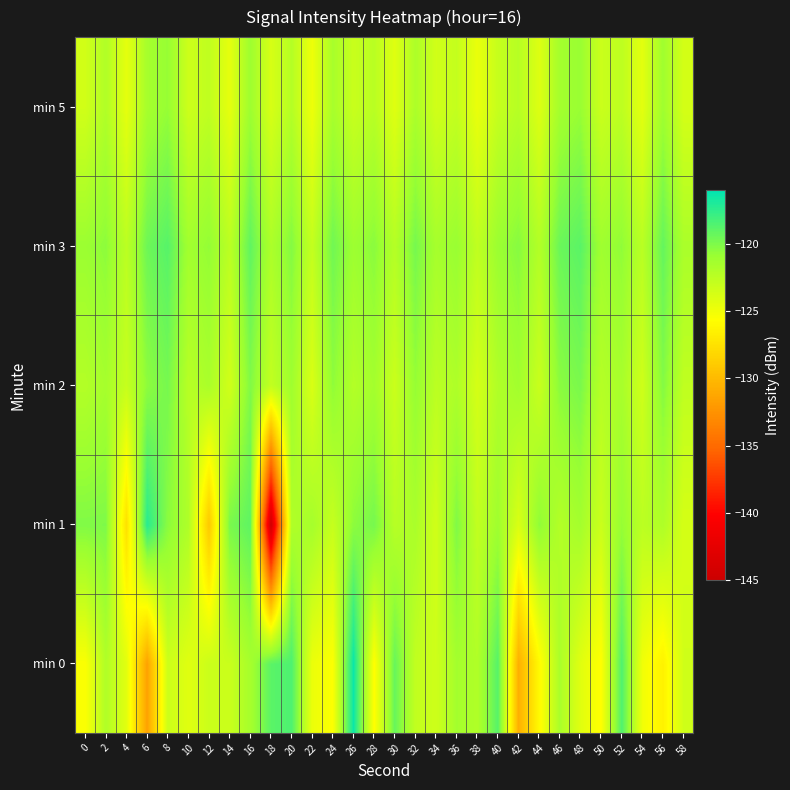

Which series has the largest total across all categories?

min 3